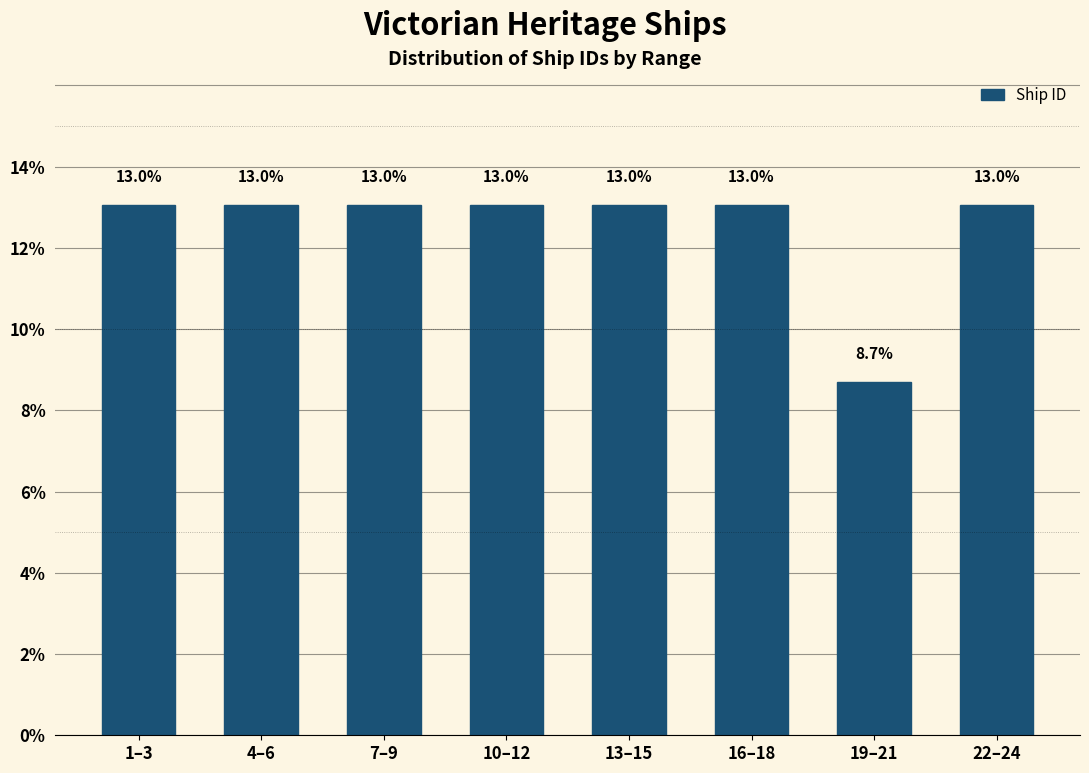

Reading left to right, extract all data points from this chart.

13.0	13.0	13.0	13.0	13.0	13.0	8.7	13.0